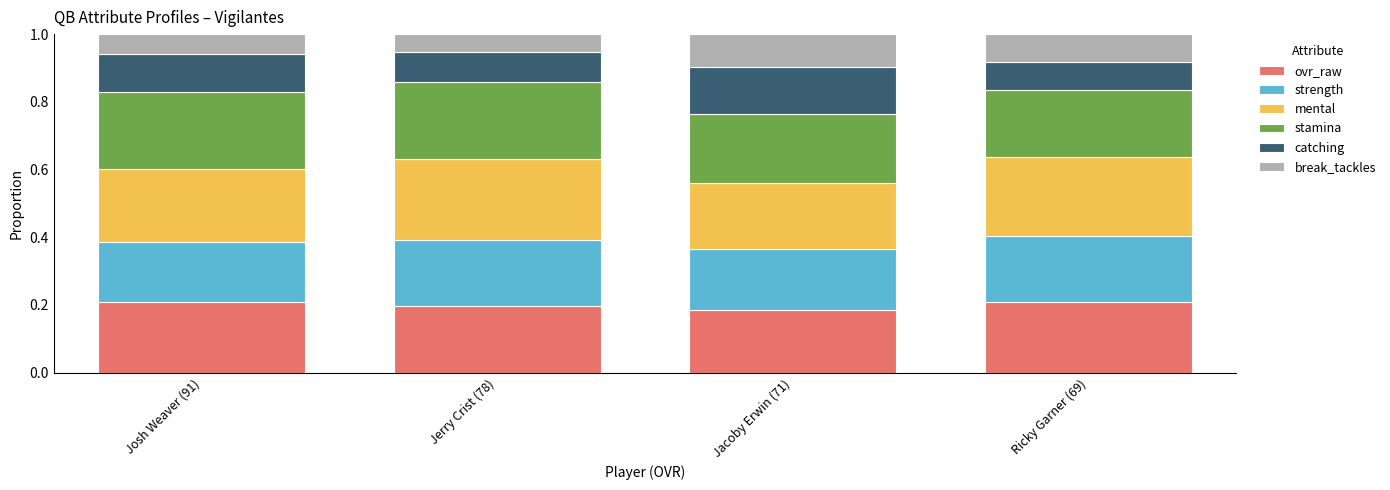

True or false: ovr_raw has a value of 0.2 at Ricky Garner (69).

True